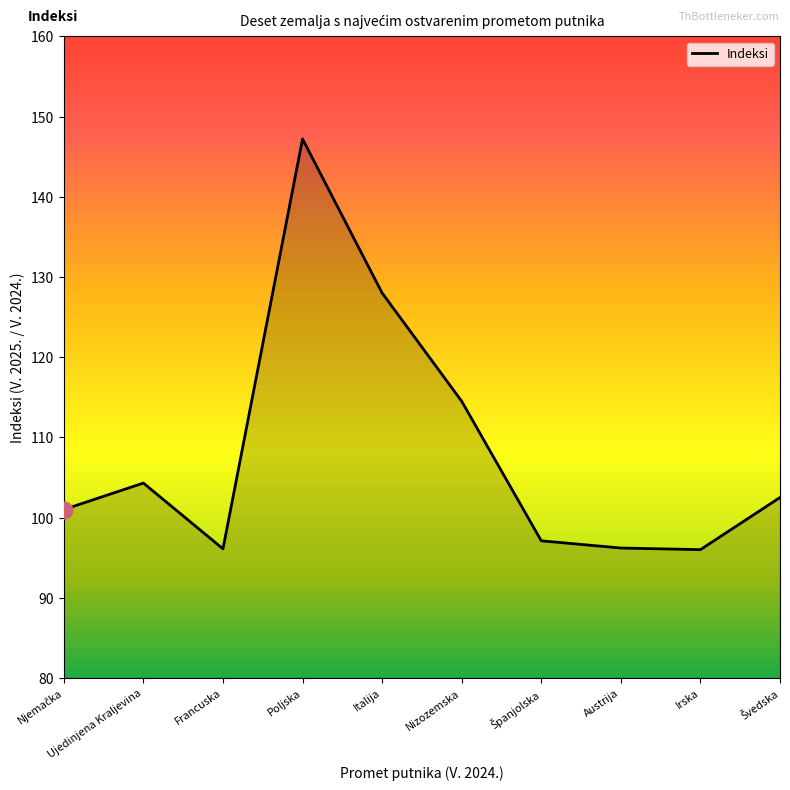

Between Poljska and Irska, which is larger?

Poljska